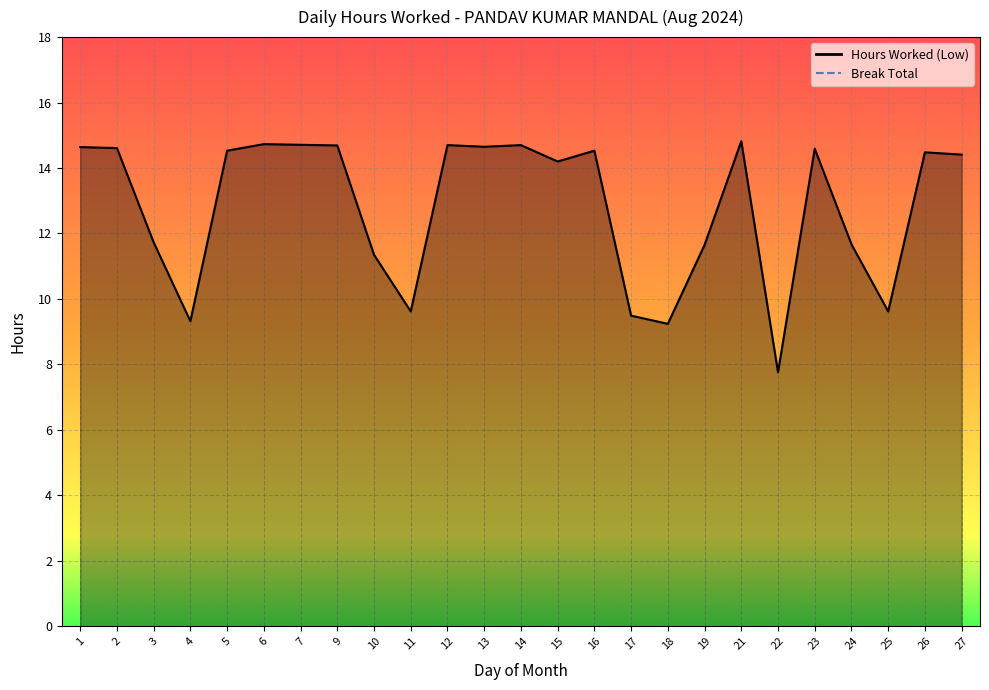

What is the change in value from 11 to 27?

+4.8